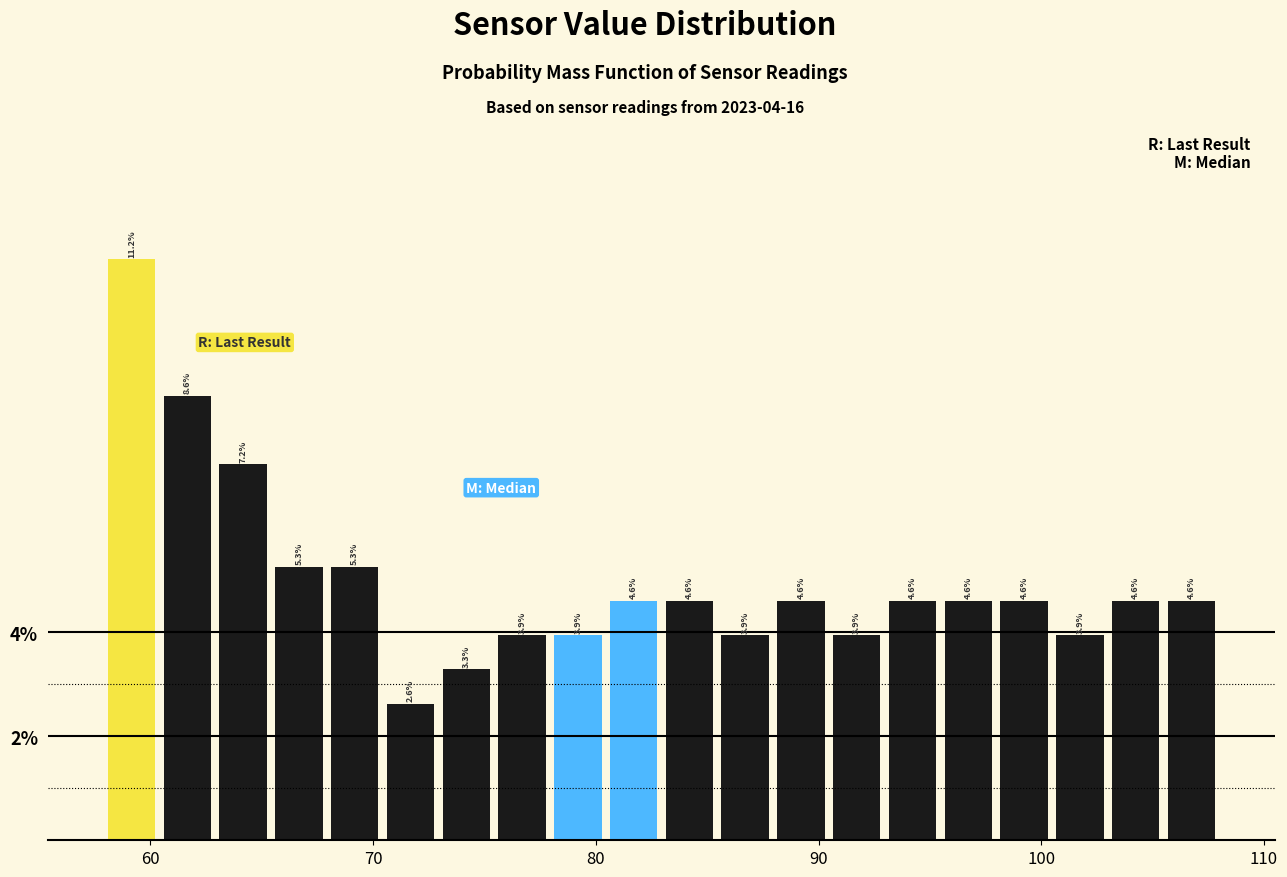

Read against the x-axis, roughly where is the centre of the tallest bar?

59